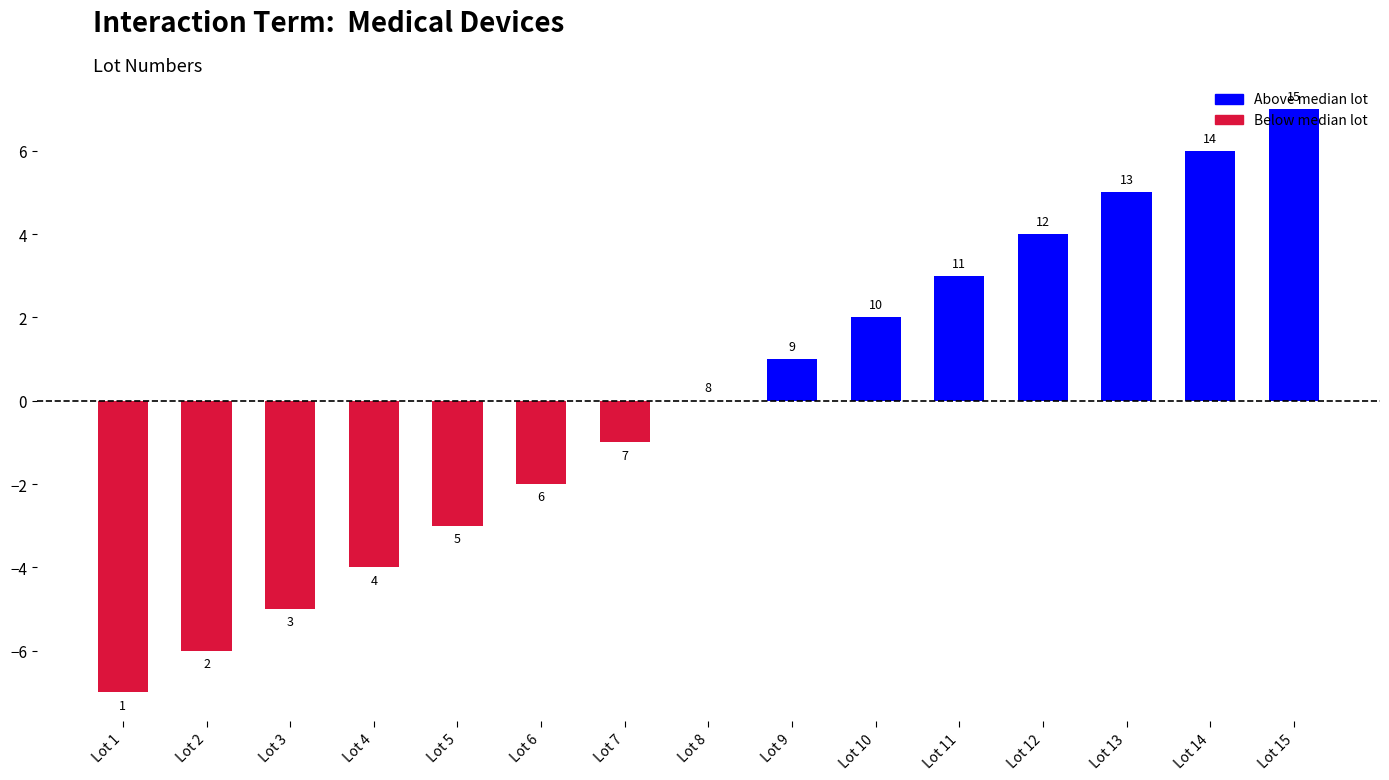

Does the chart contain any negative values?

Yes